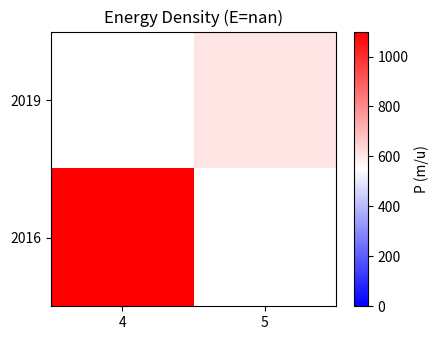

True or false: 2016 has a value of 1763.2 at 4.

False